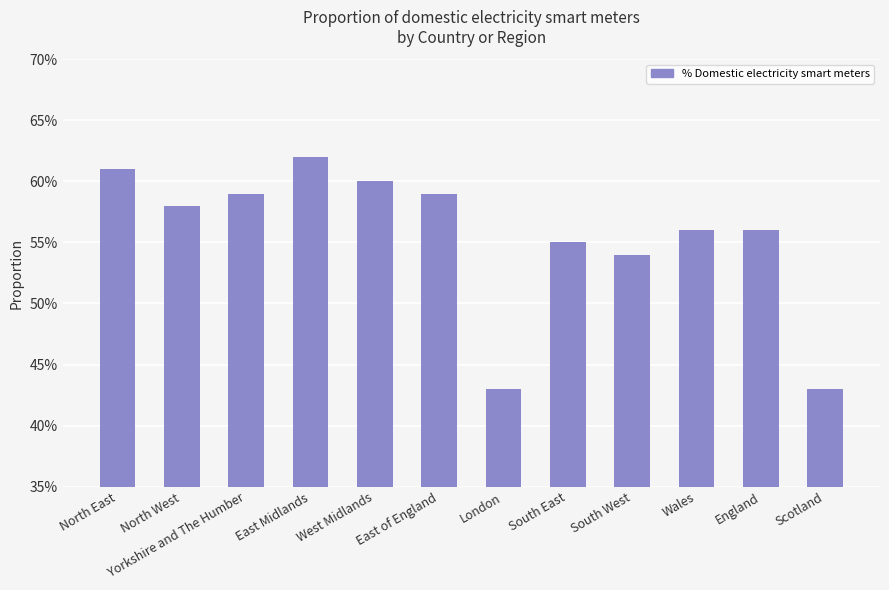

Rank the categories by value from lowest to highest.

London, Scotland, South West, South East, Wales, England, North West, Yorkshire and The Humber, East of England, West Midlands, North East, East Midlands